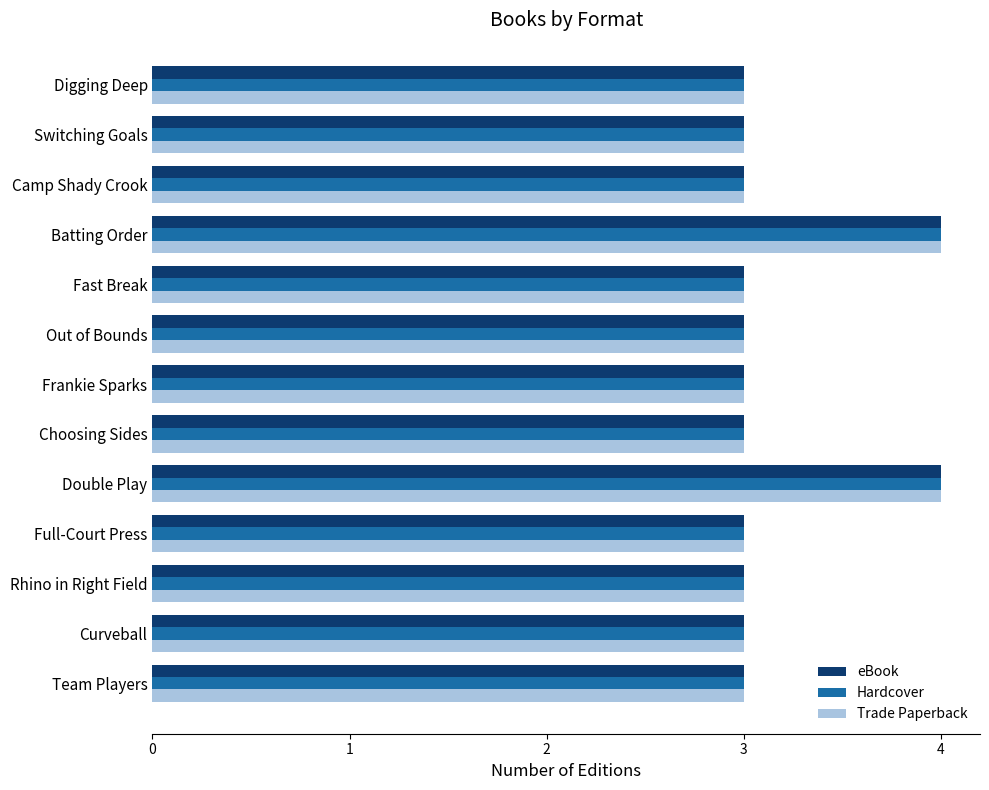

What value does the eBook series have at Batting Order?

4